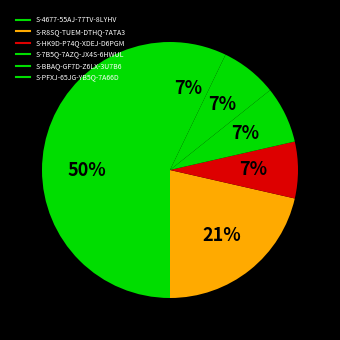

To the nearest percent, what is the difference between the S-R8SQ-TUEM-DTHQ-7ATA3 and S-PFXJ-65JG-YB5Q-7A66D slice percentages?

14%